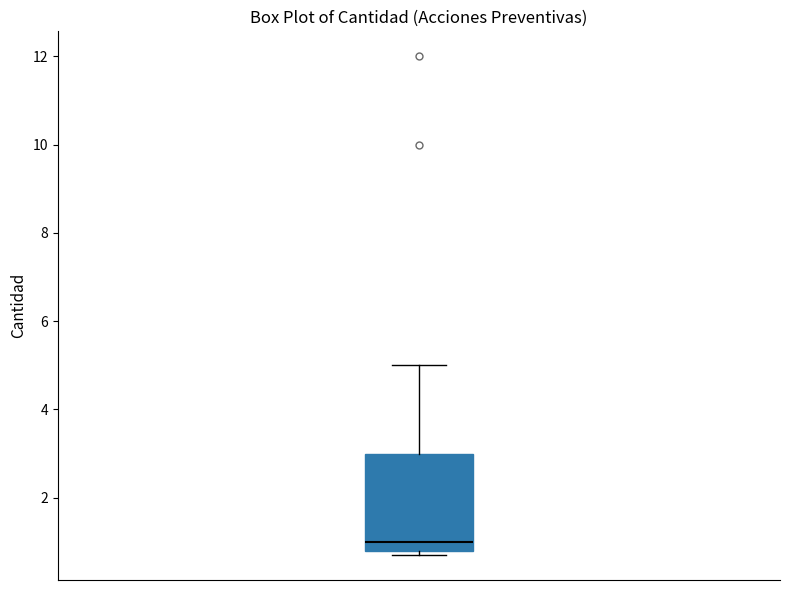

Where does the median line of the box sit on the y-axis? The values are not printed on the chart, so give them approximately, as read against the axis.

1.0